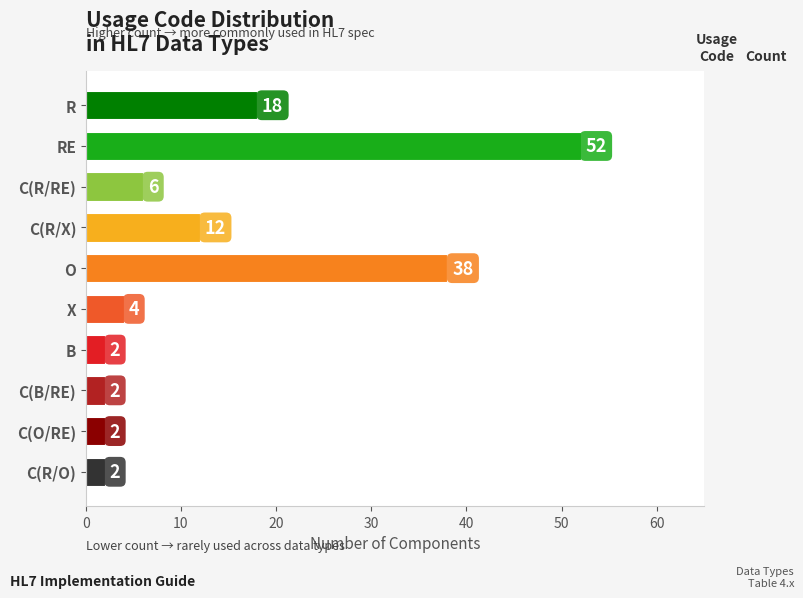

The value at C(B/RE) is 2. True or false?

True